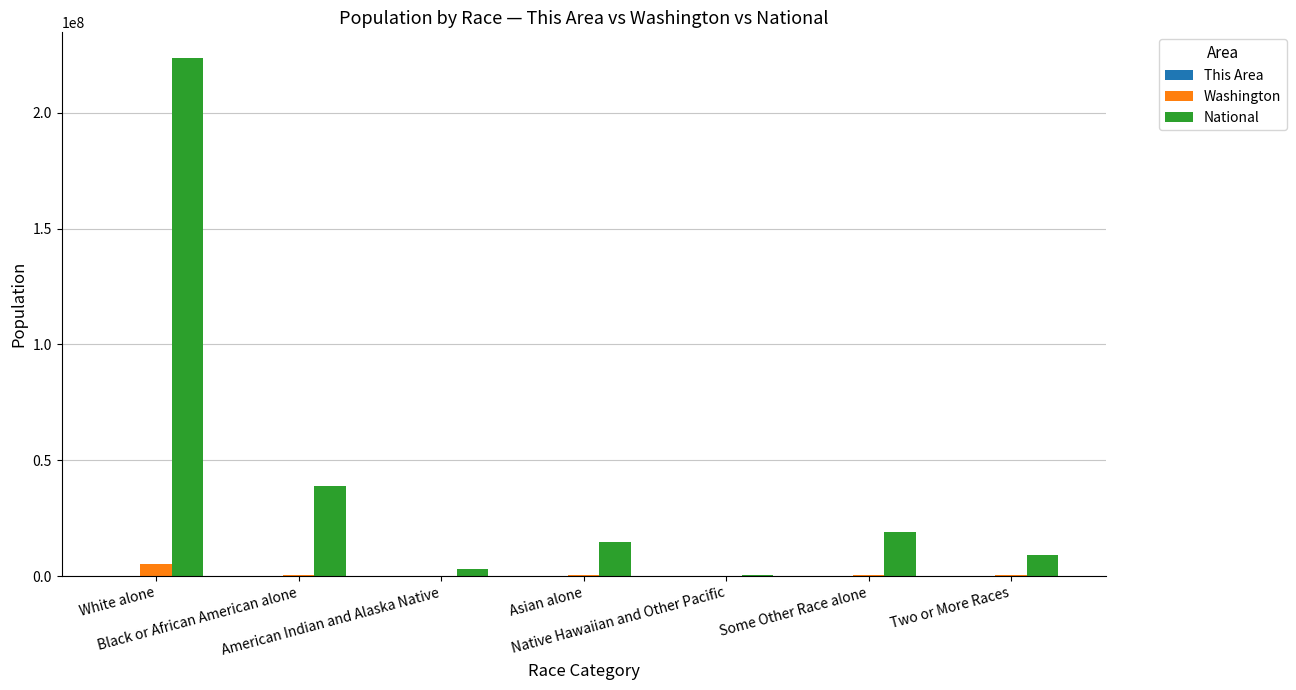

What is the highest value of the National series?

223553265